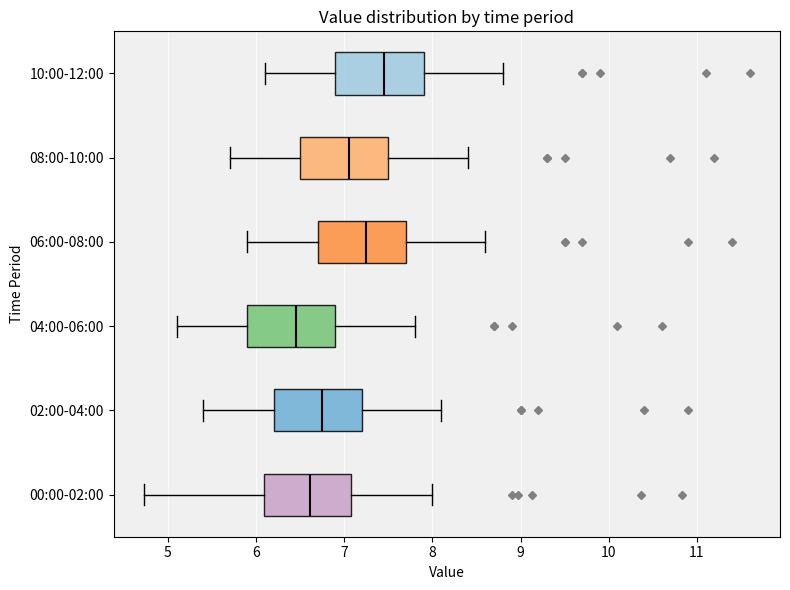

Which box has the furthest to the right median line?

10:00-12:00